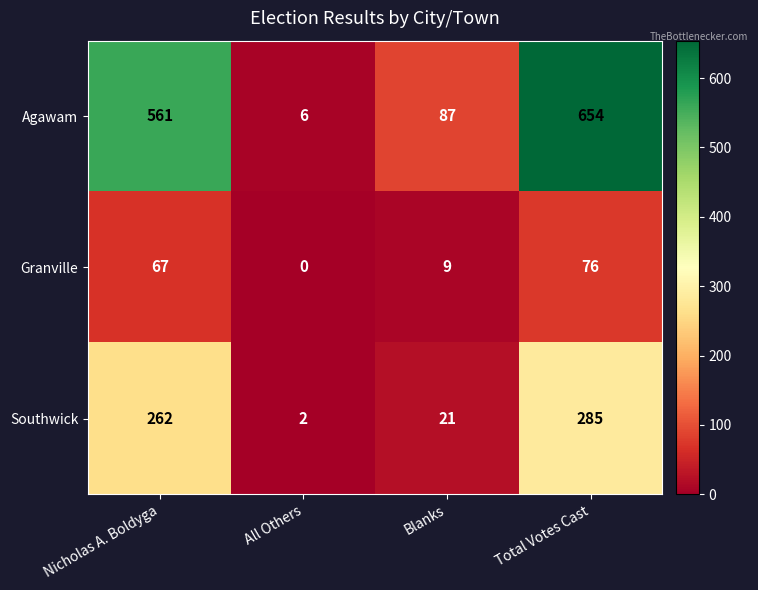

At how many categories does at least one series exceed 476?

2